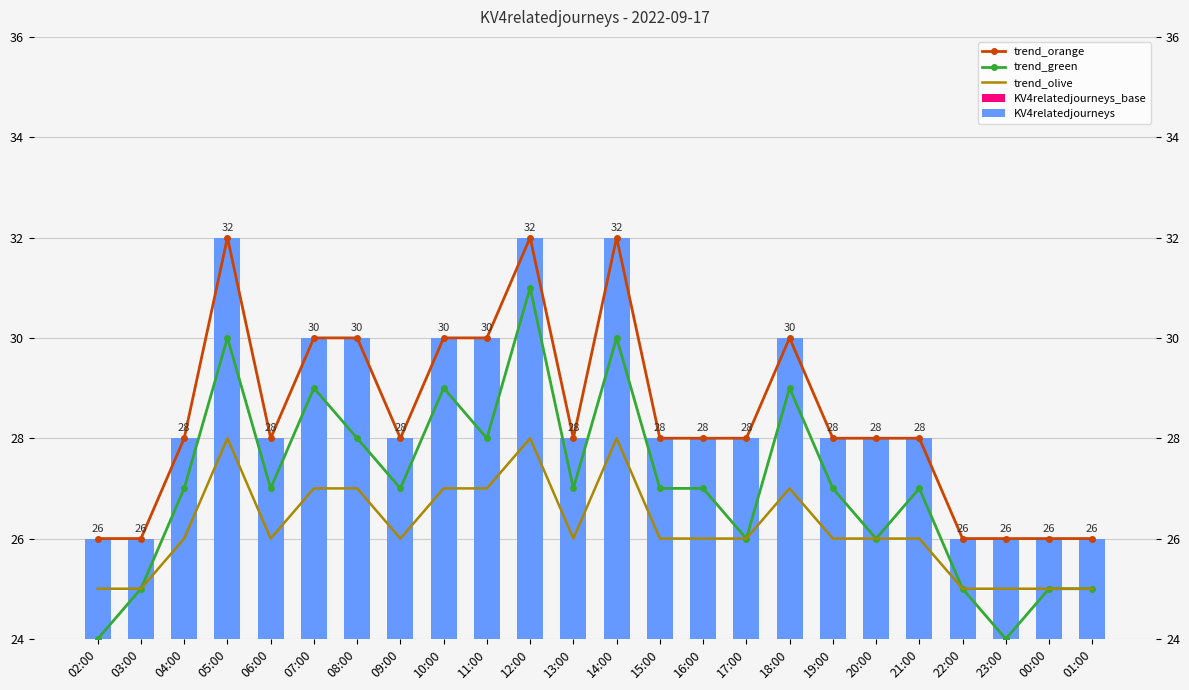

Where does the trend_olive series first go above 26?

05:00